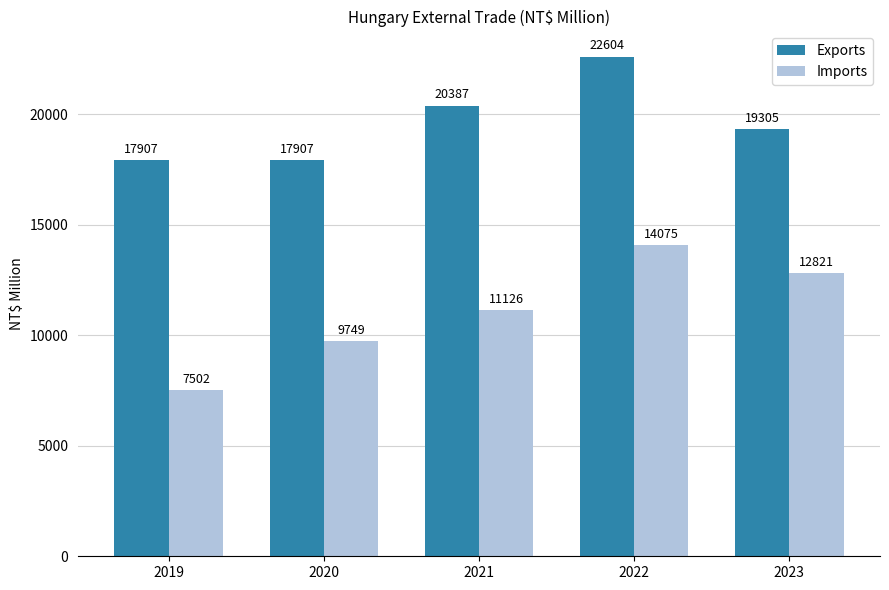

True or false: Imports has a value of 2183 at 2019.

False